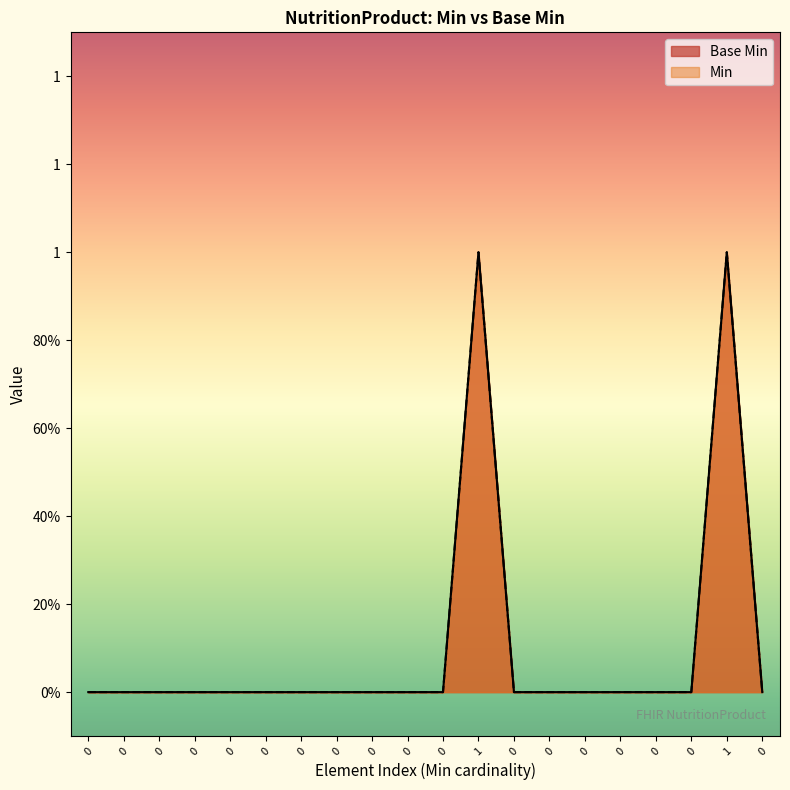

Does the chart display data point markers on the line(s)?

No